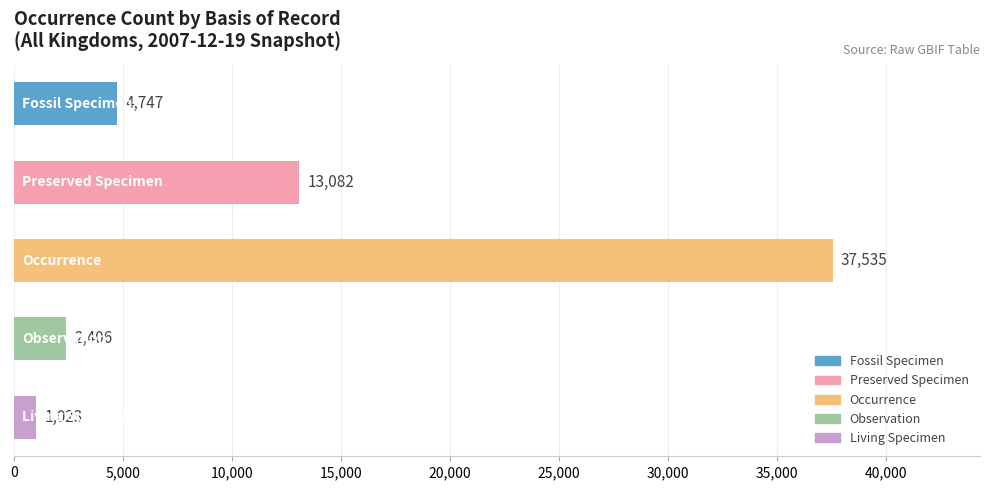

Does the chart contain stacked bars?

No